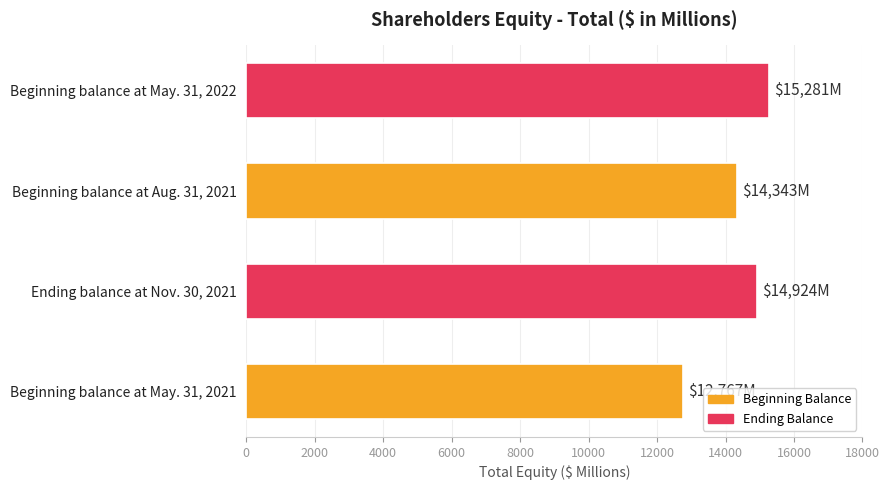

What is the change in value from Beginning balance at May. 31, 2021 to Beginning balance at Aug. 31, 2021?

+1576